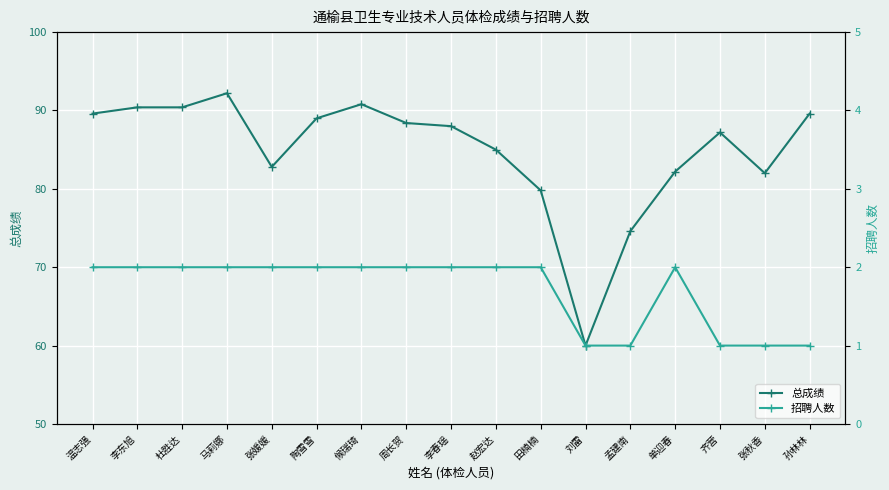

At 田楠楠, list the series in order from largest to smallest.

总成绩, 招聘人数